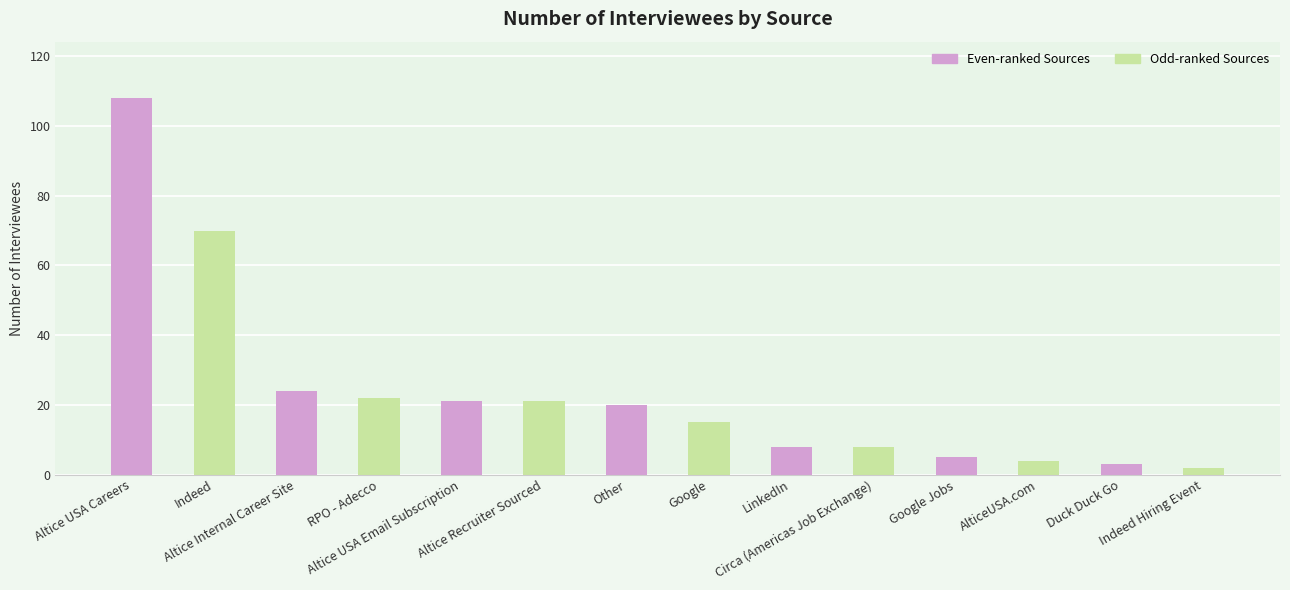

What is the ratio of the value at Circa (Americas Job Exchange) to the value at Altice Recruiter Sourced?

0.4